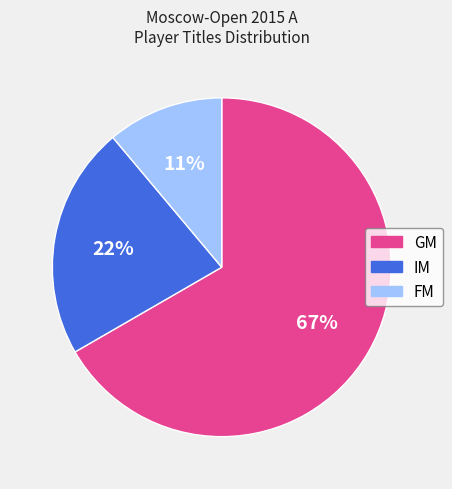

Between FM and IM, which is larger?

IM